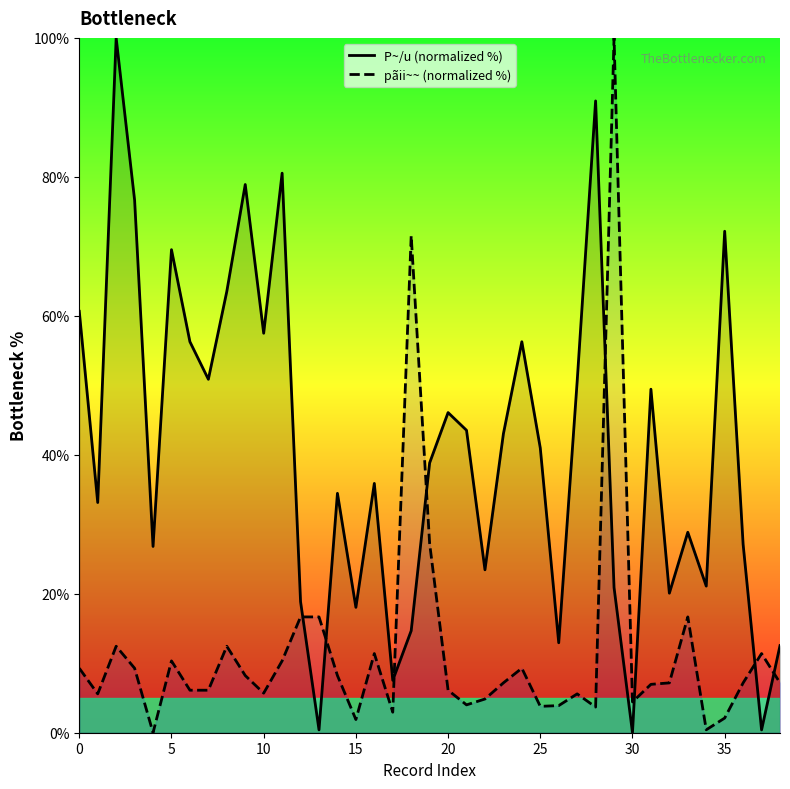

What is the label of the 16th point from the left?

15